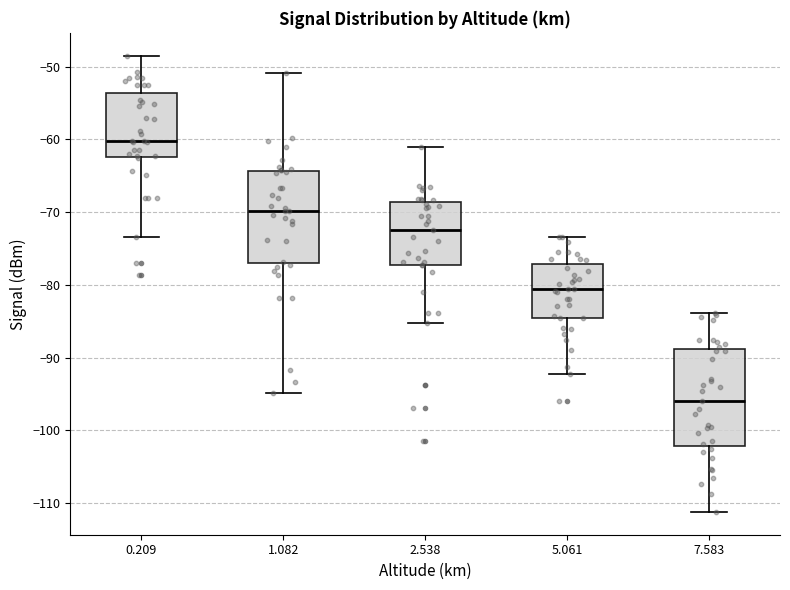

Reading left to right, read every box against the y-axis: the position of its median line, the range the box covers, and the ends of its whiskers. The values are not printed on the chart, so give them approximately, as read against the axis.

0.209: median -60, box -62 to -54, whiskers -73 to -48
1.082: median -70, box -77 to -64, whiskers -95 to -51
2.538: median -72, box -77 to -69, whiskers -85 to -61
5.061: median -81, box -85 to -77, whiskers -92 to -73
7.583: median -96, box -102 to -89, whiskers -111 to -84